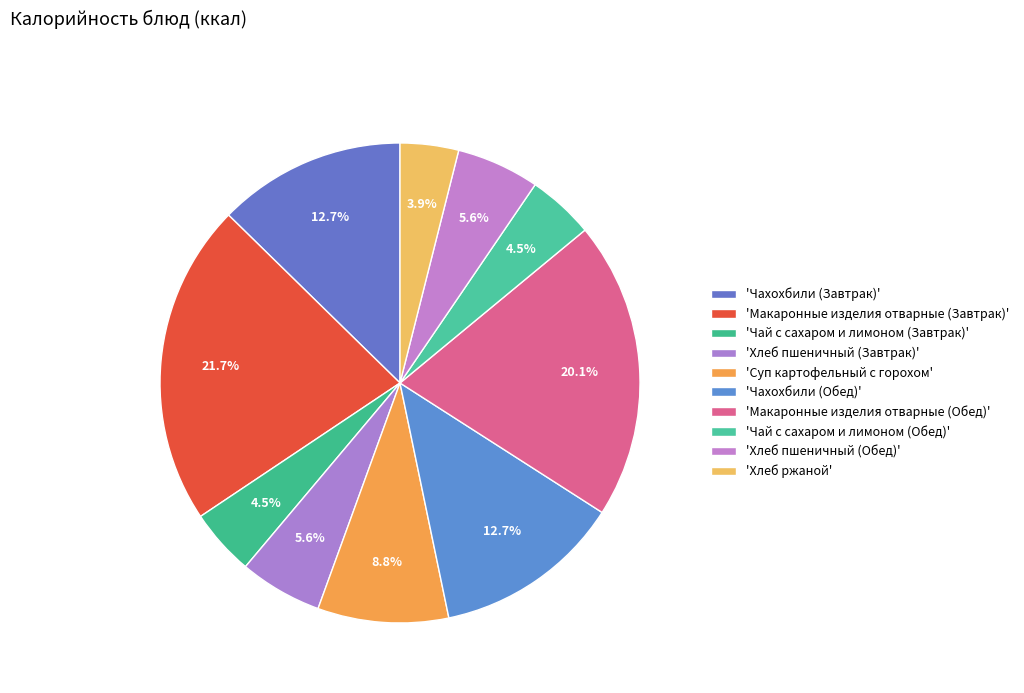

How many segments does this pie chart have?

10